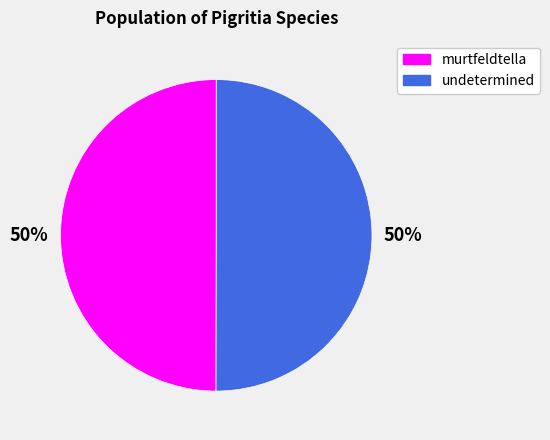

Is the sum of murtfeldtella and undetermined greater than half?

Yes